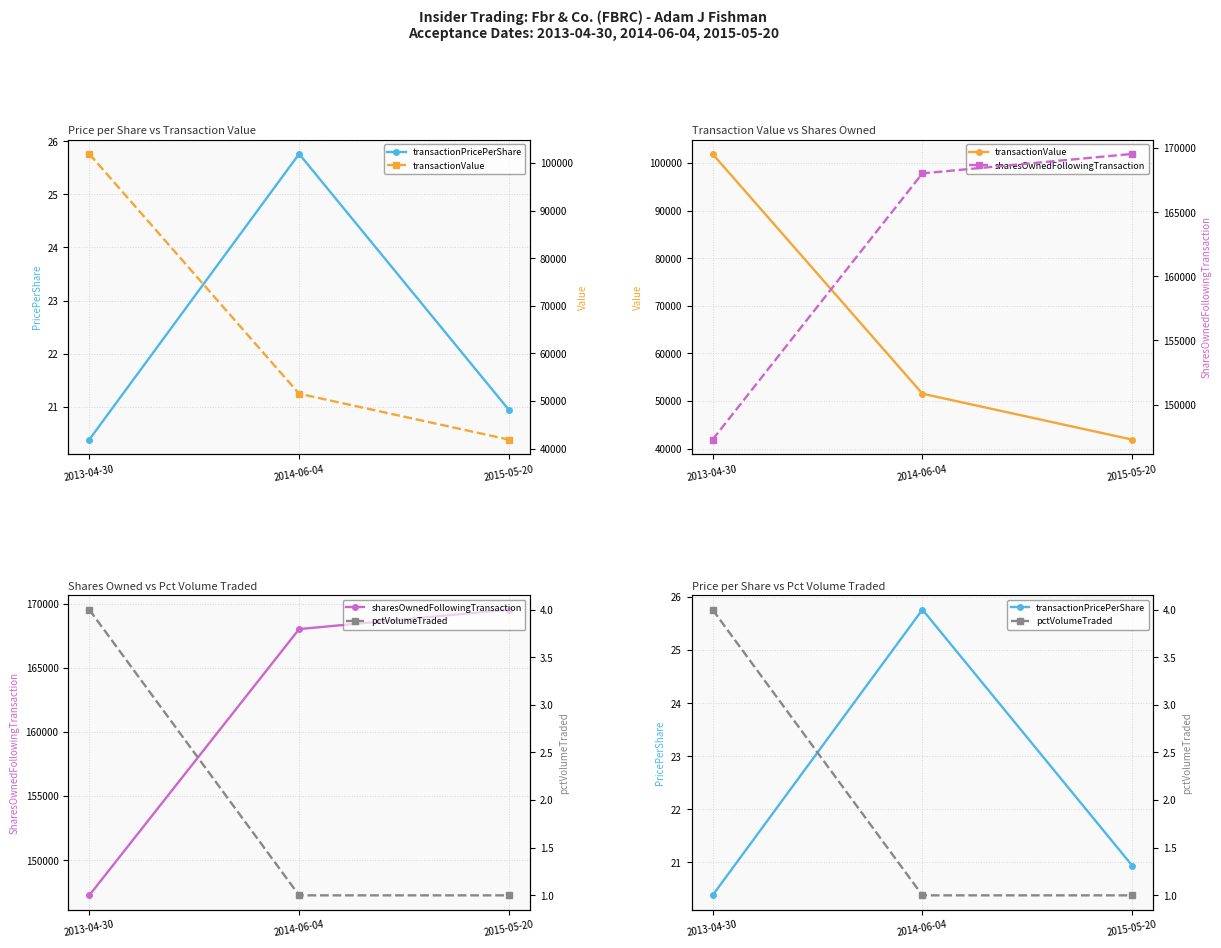

Which series changed the most between 2013-04-30 and 2015-05-20?

transactionValue